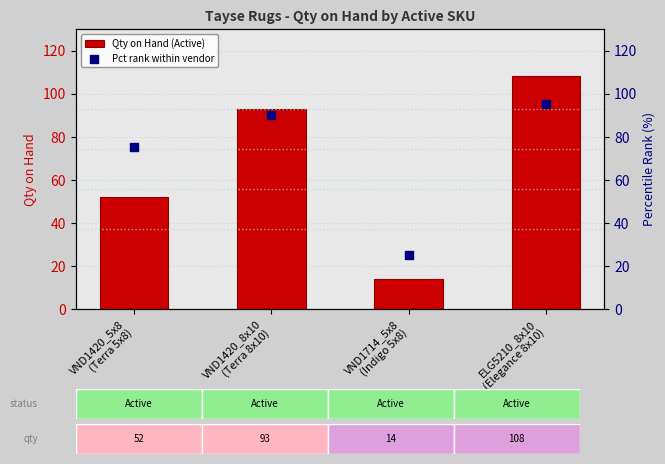

Is the value of Pct rank within vendor at VND1420_5x8
(Terra 5x8) greater than the value of Qty on Hand (Active) at VND1714_5x8
(Indigo 5x8)?

Yes